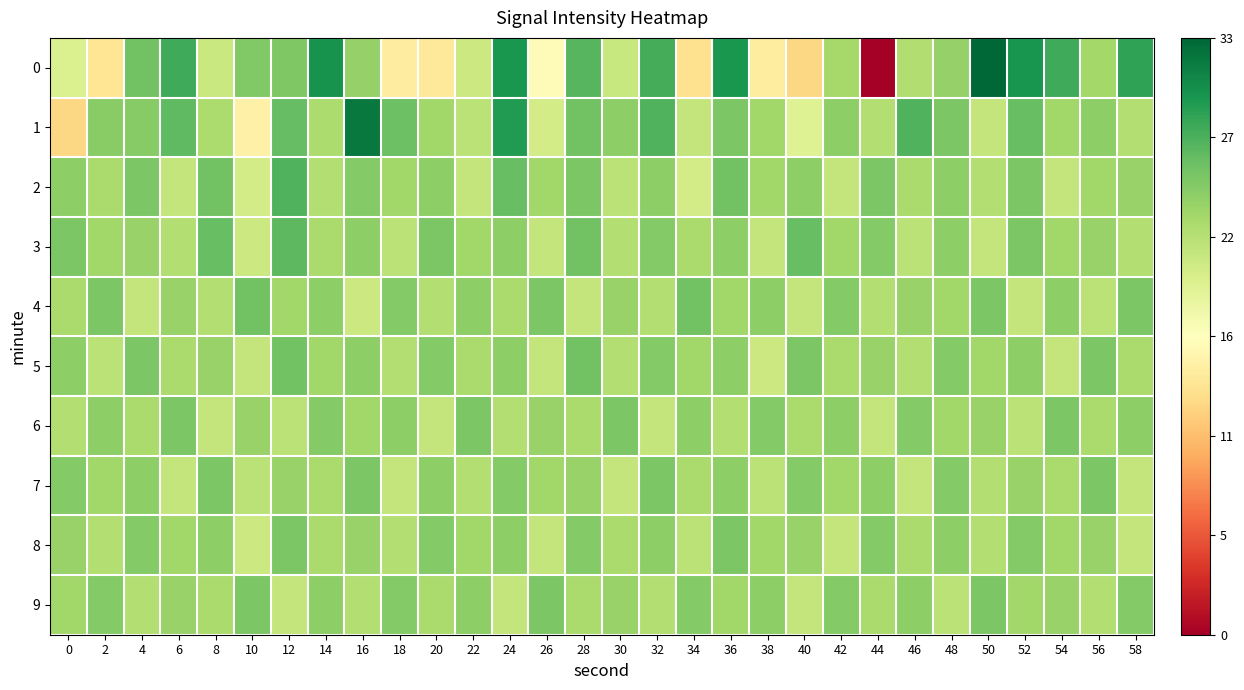

At how many categories does at least one series exceed 4?

30